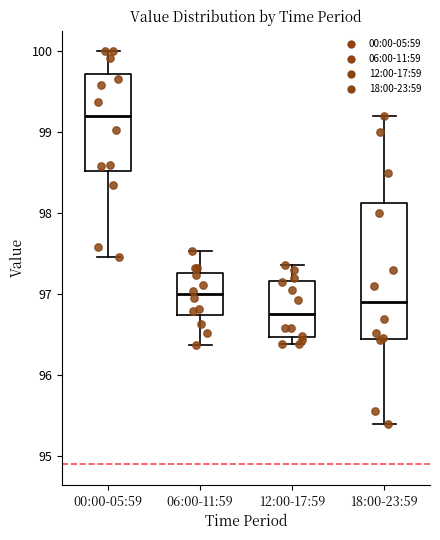

Which box's median line is the lowest?

12:00-17:59